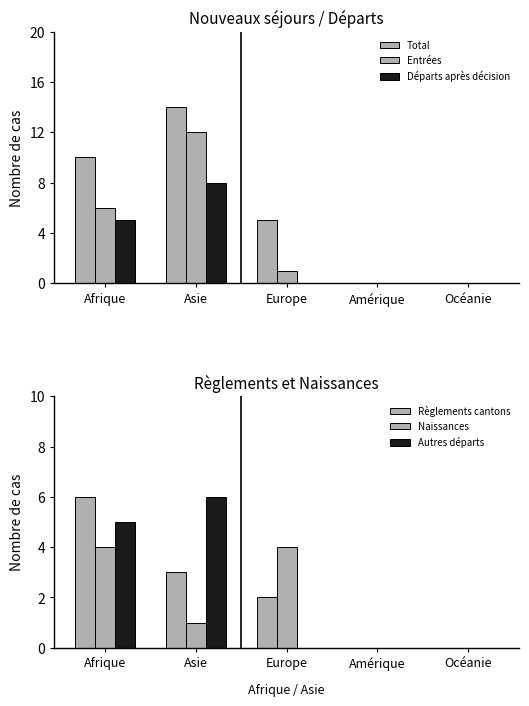

The value of Autres départs at Océanie is 0. True or false?

True